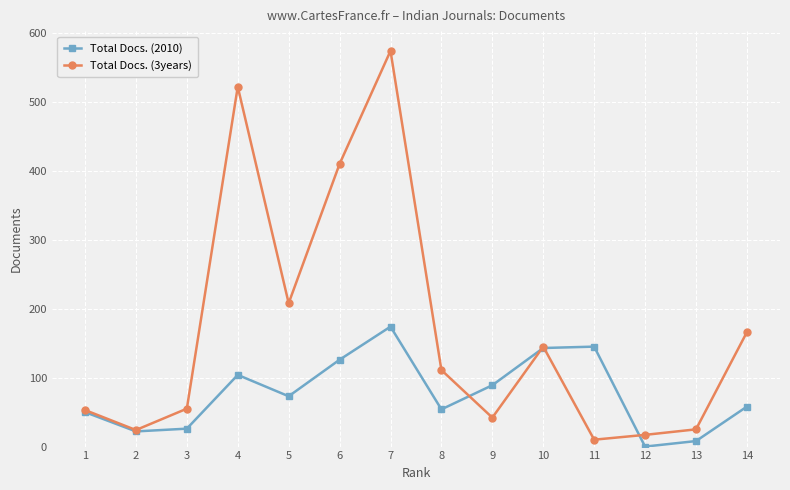

Rank the series by their maximum value, from highest to lowest.

Total Docs. (3years), Total Docs. (2010)